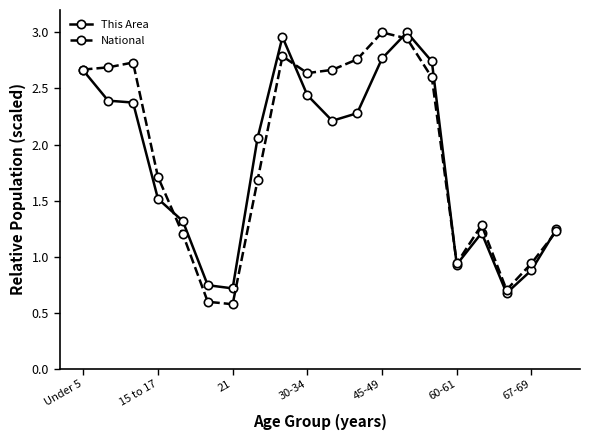

Rank the series by their average value, from highest to lowest.

National, This Area